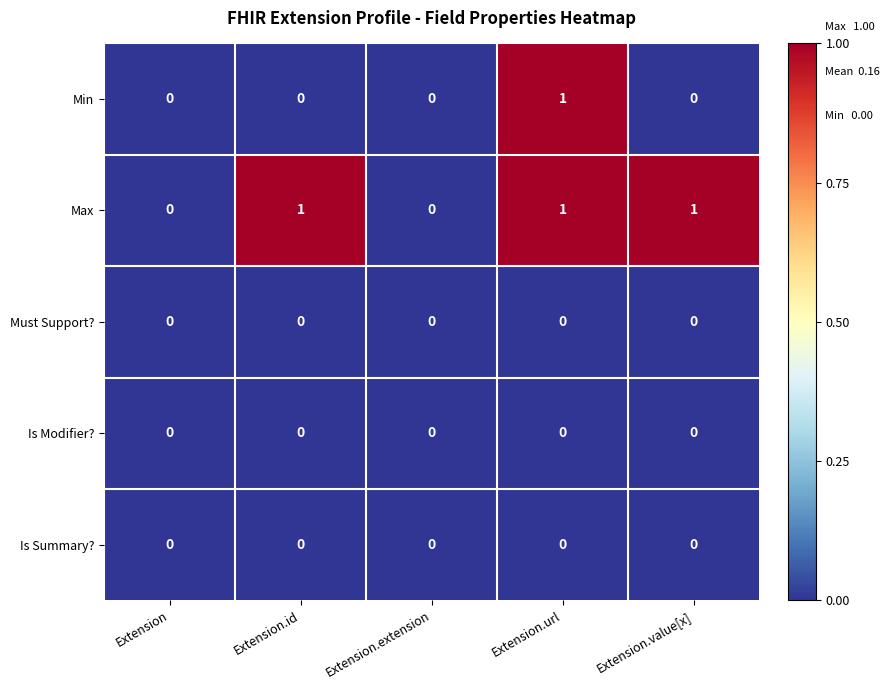

How many values in Max are above zero?

3